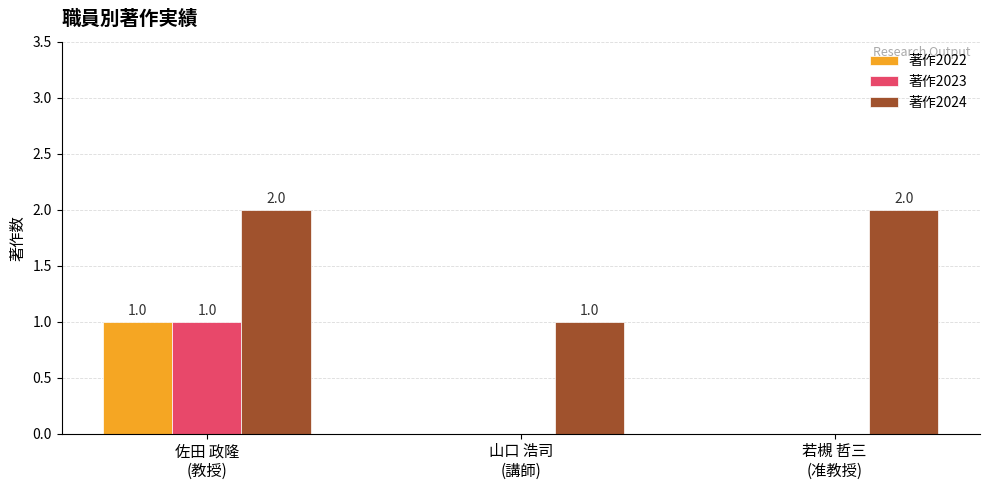

What is the difference between the 著作2024 values at 山口 浩司
(講師) and 佐田 政隆
(教授)?

1